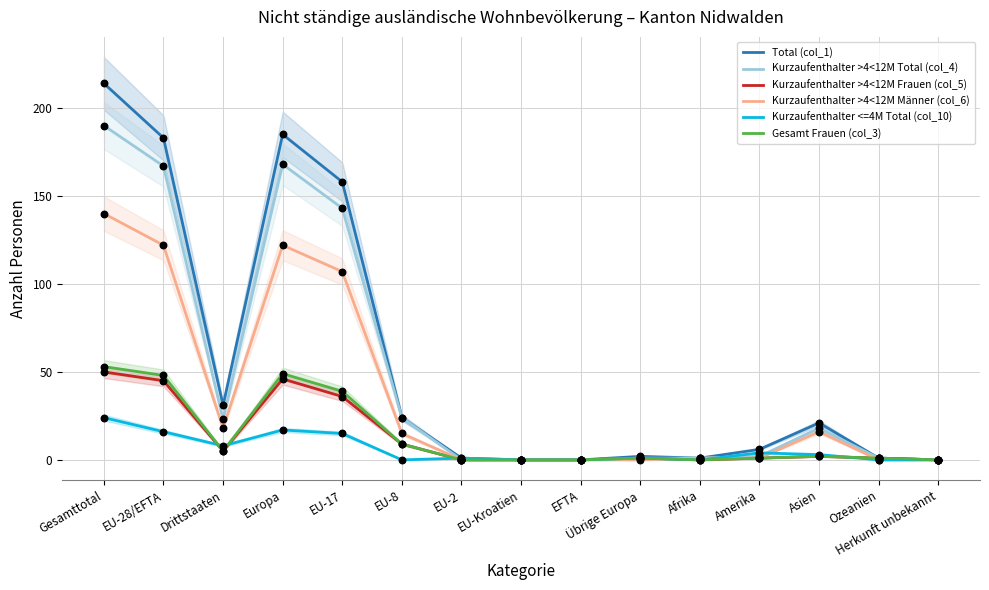

At how many categories does at least one series exceed 100?

4